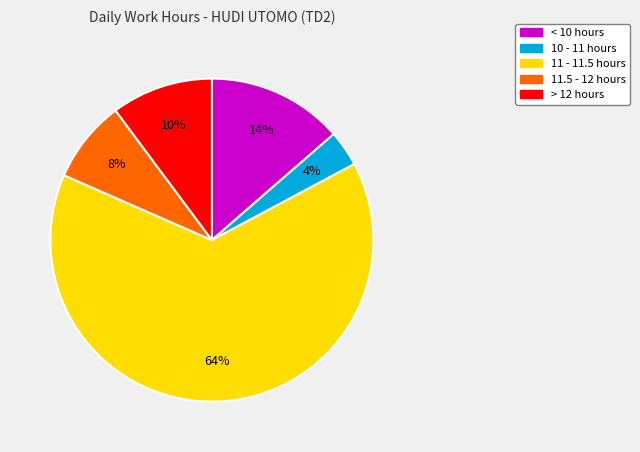

How many segments does this pie chart have?

5